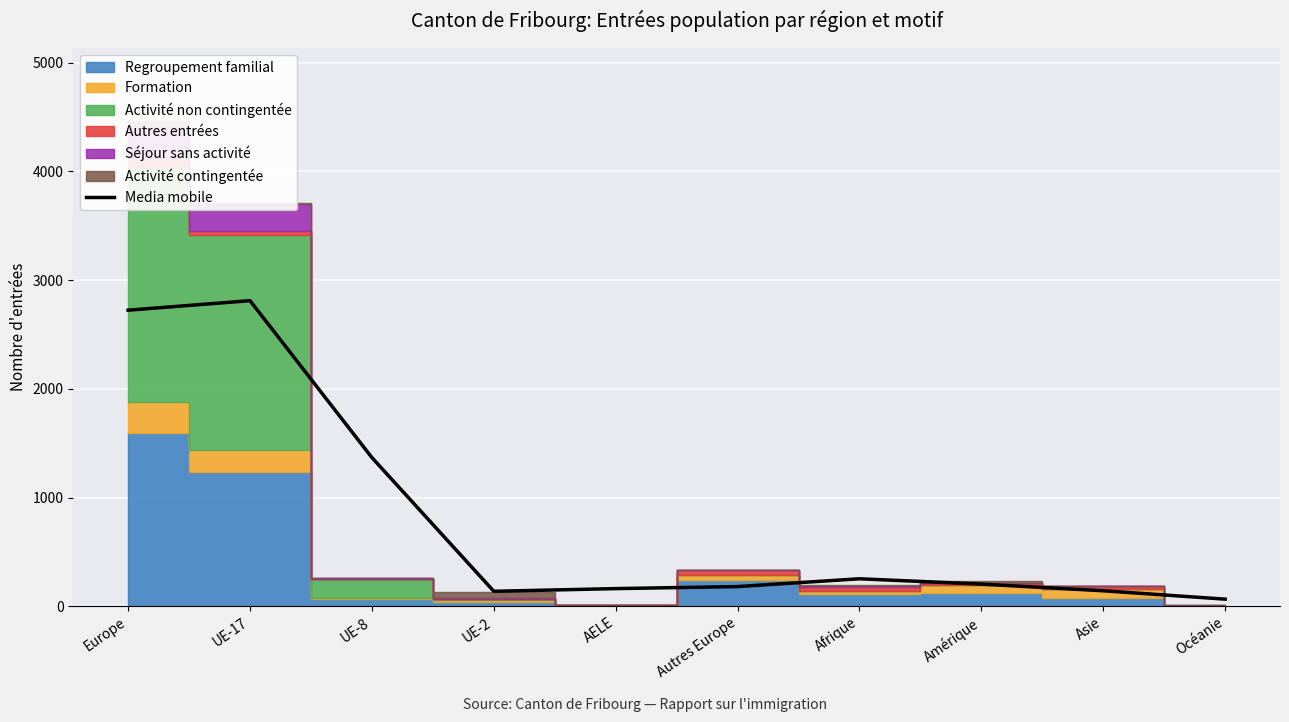

What is the sum of all values?

8045.7